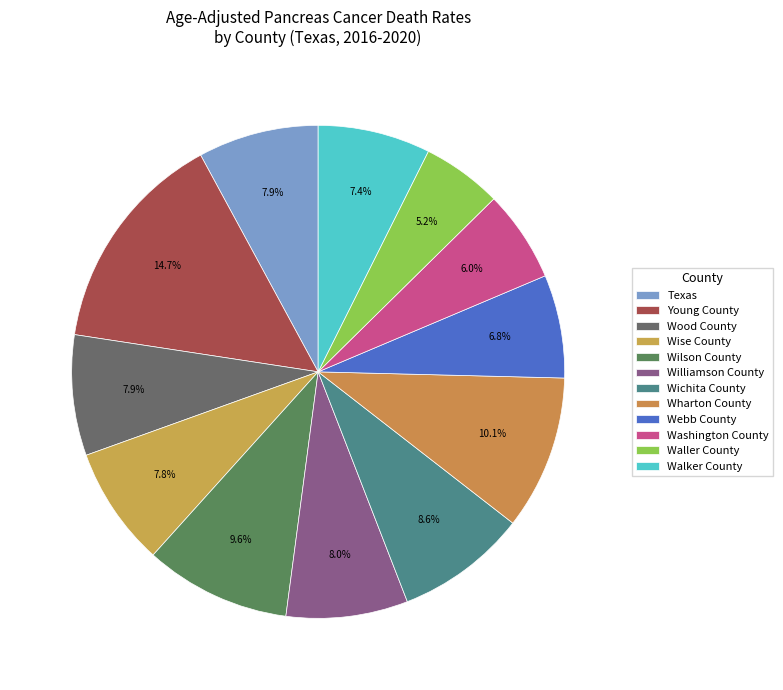

Count the number of slices in the pie.

12